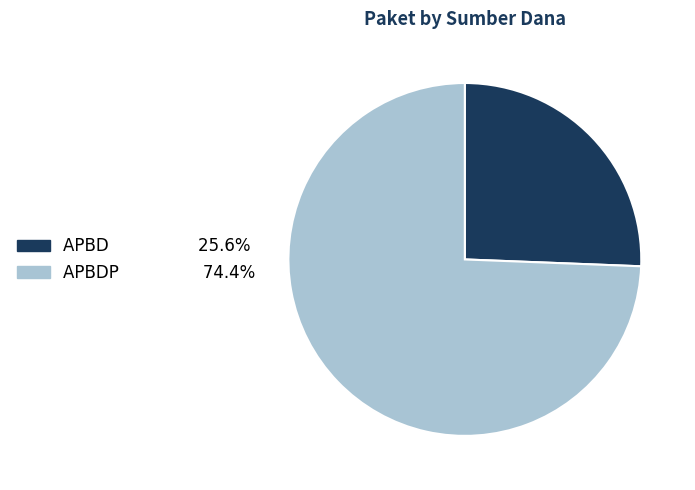

Does any single category account for the majority?

Yes